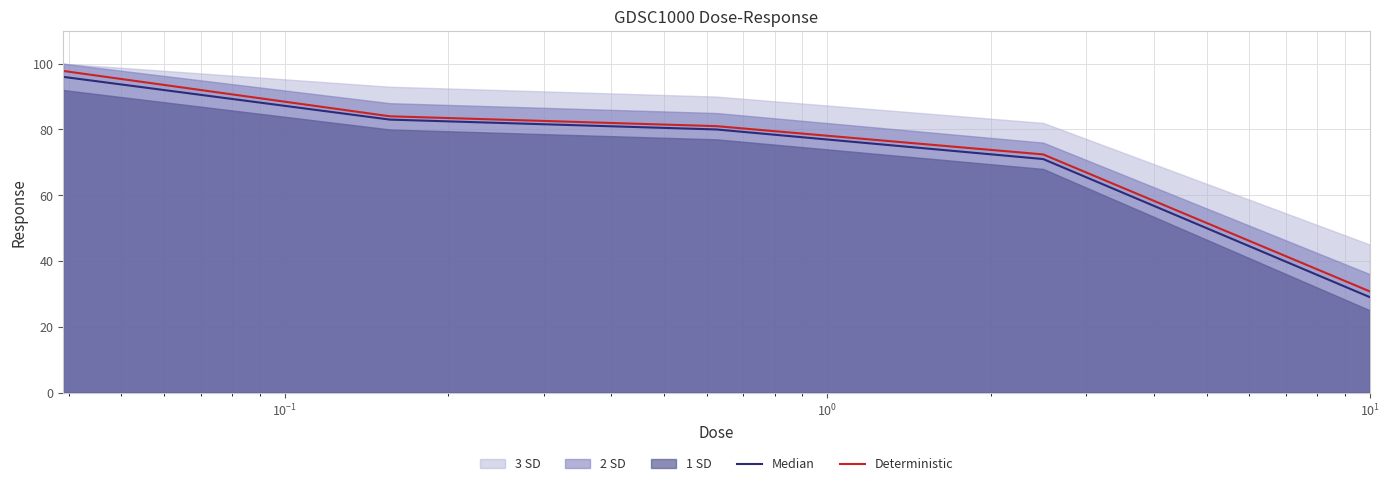

True or false: Median has more than 0 points higher than both neighbors.

False